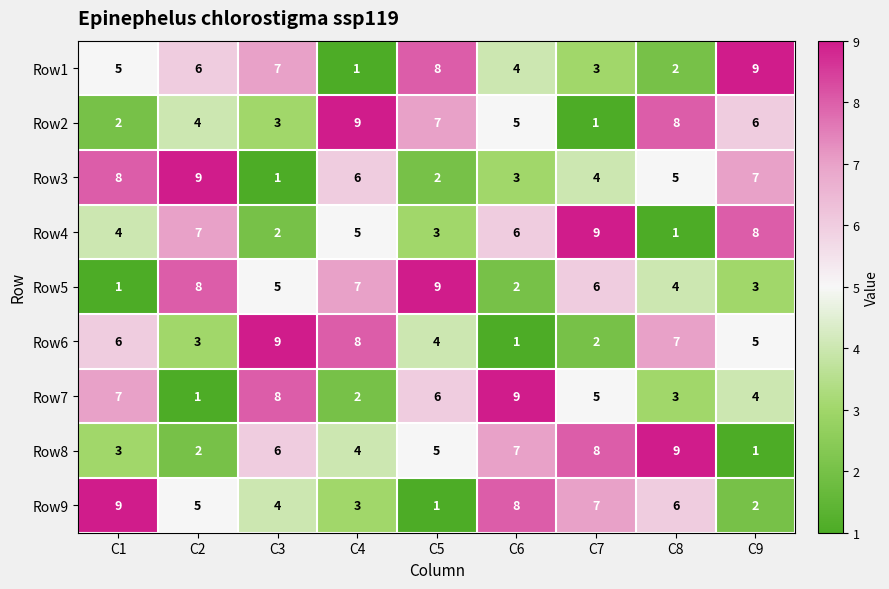

Count the number of data series in this chart.

9